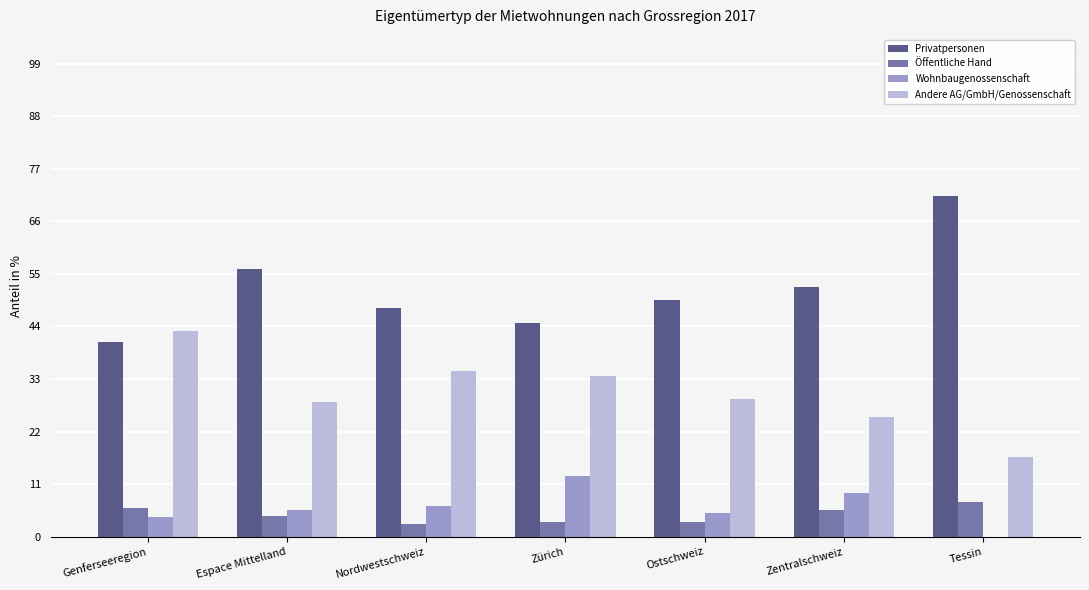

Which series has the largest total across all categories?

Privatpersonen